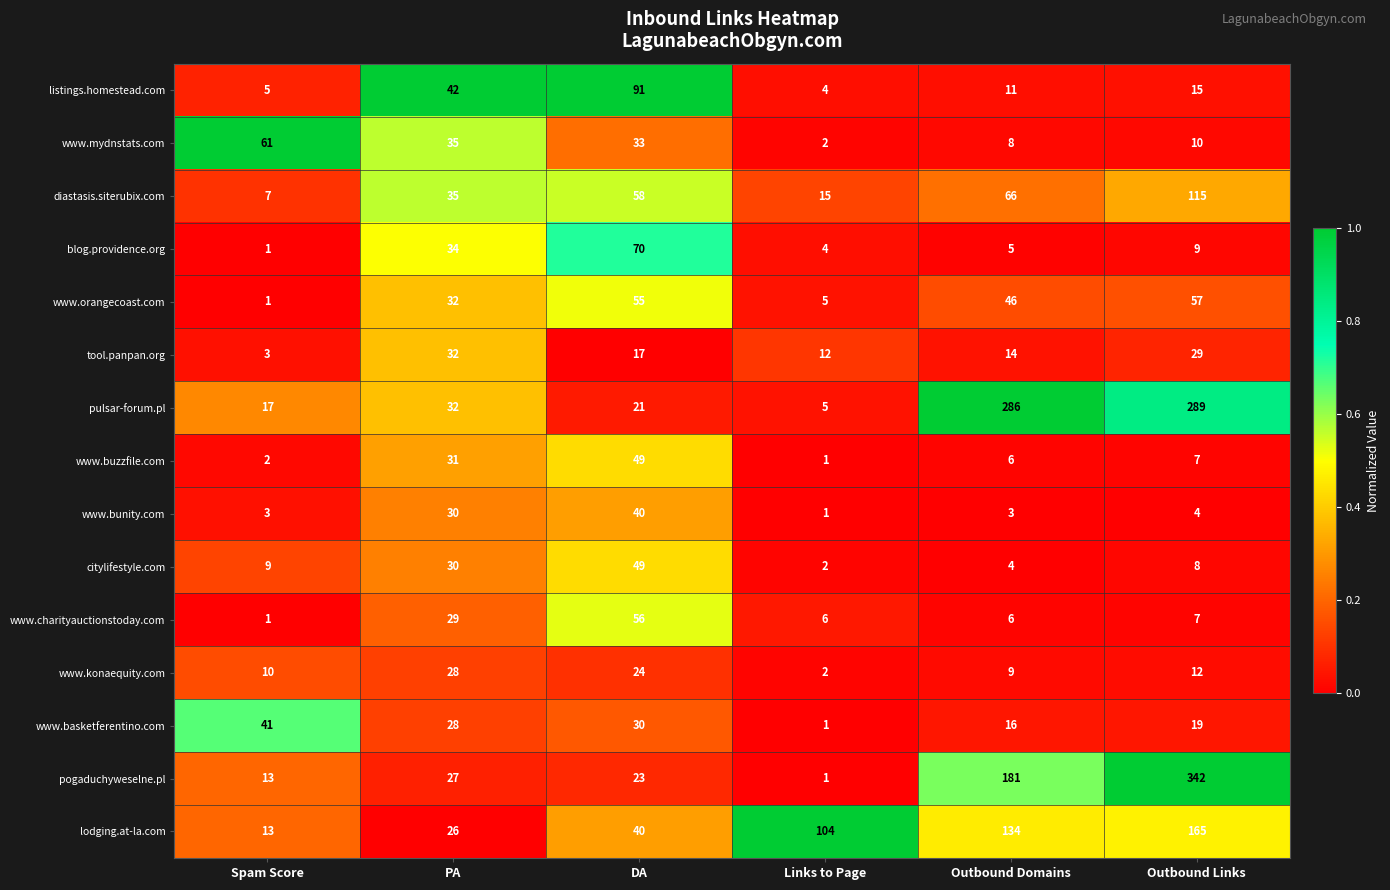

Where does the www.bunity.com series first go above 4?

PA